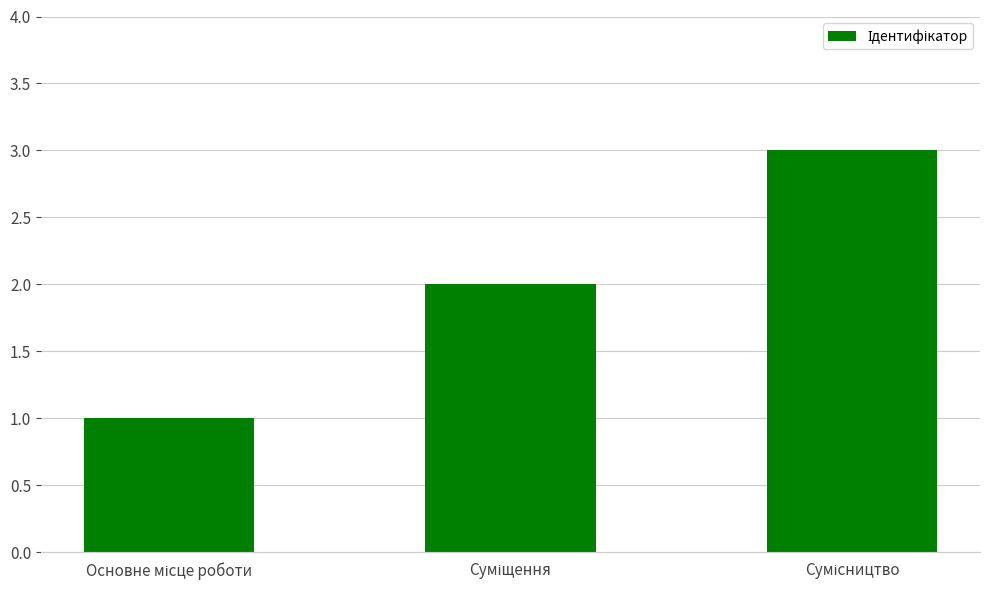

What is the maximum value shown in the chart?

3